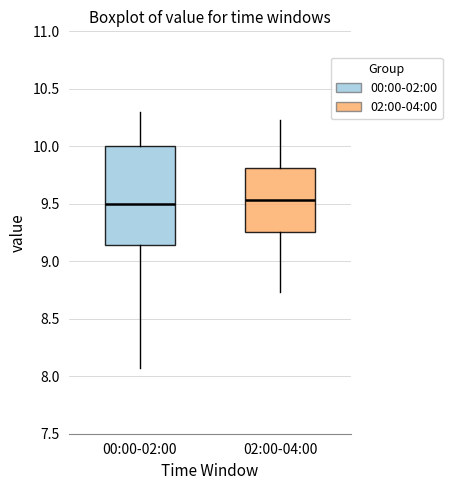

Comparing the boxes themselves (not the whiskers), which one is the tallest?

00:00-02:00